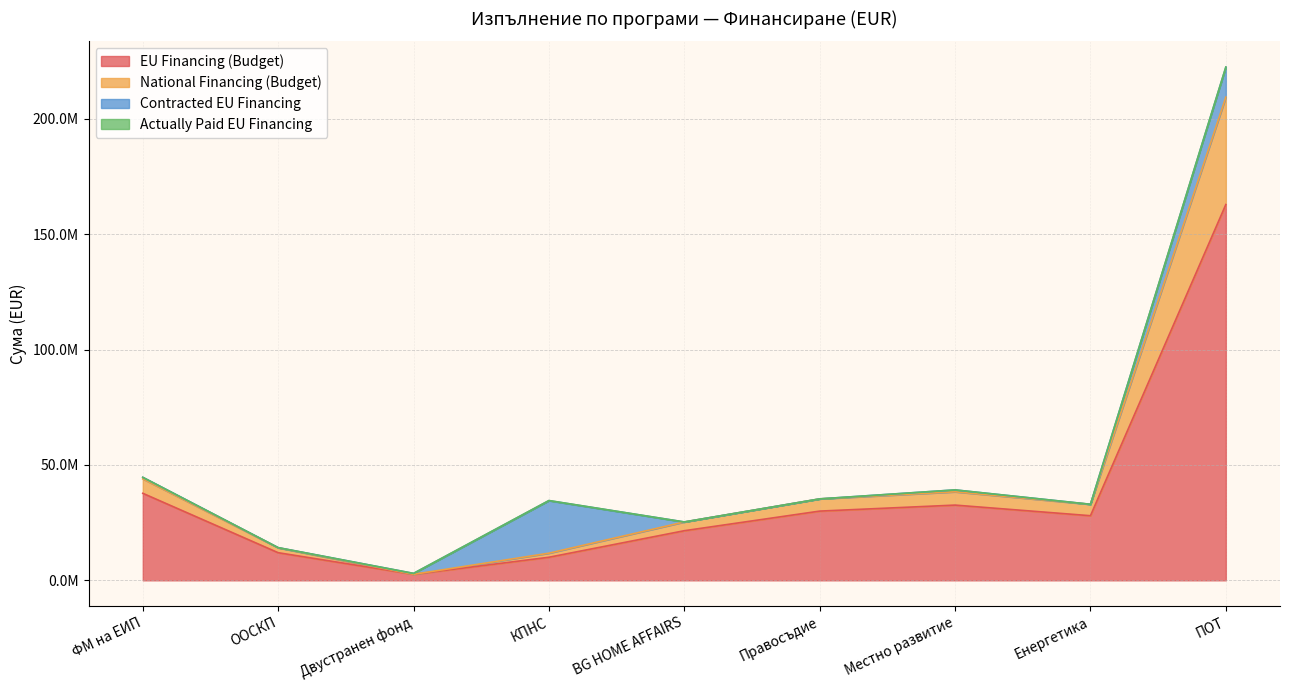

How many data points in National Financing (Budget) are above 32941176?

4